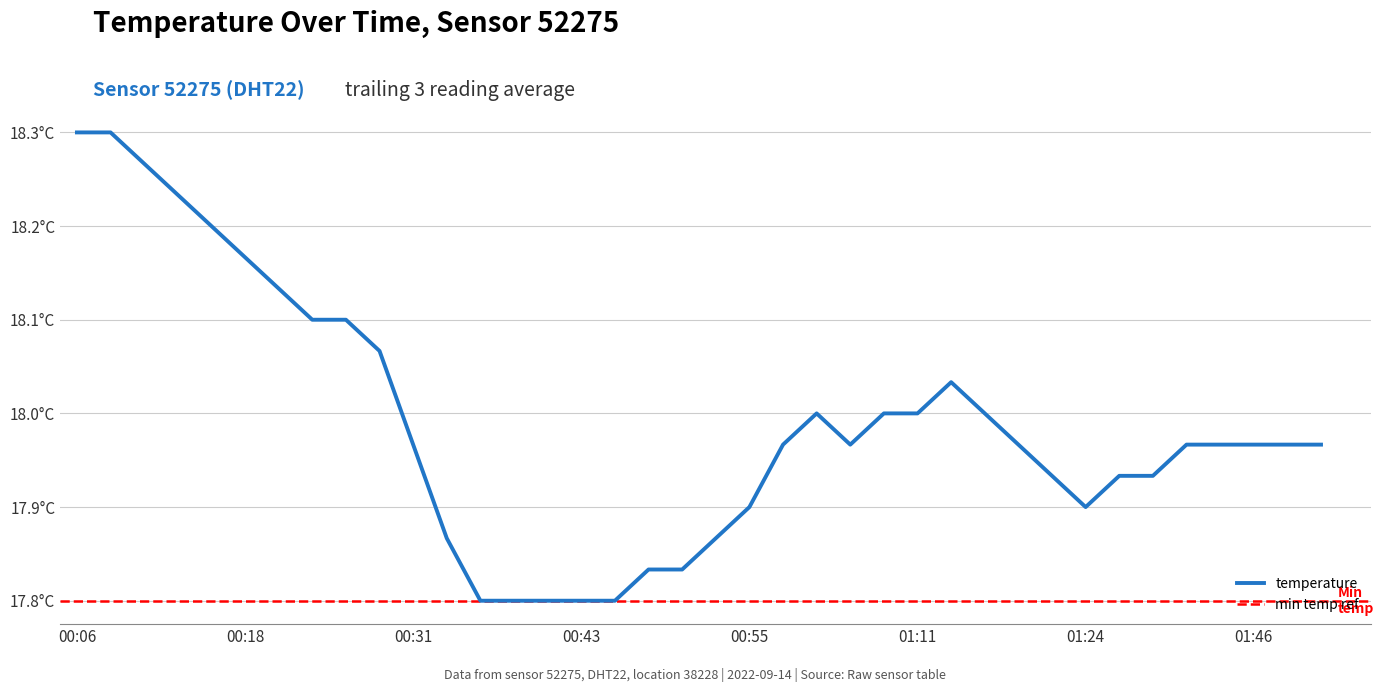

How many data points are less than 18?

16